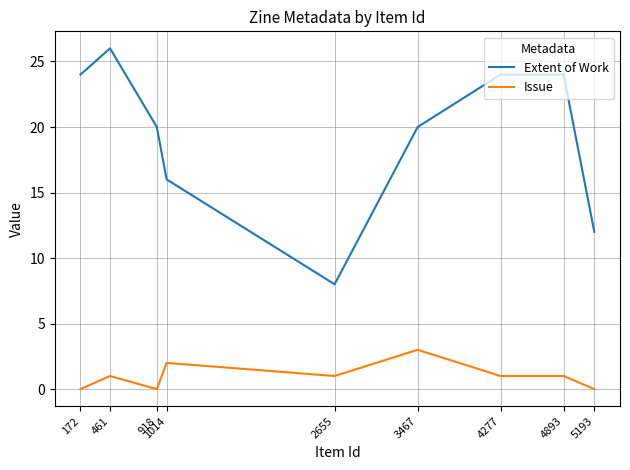

What is the sum of the Extent of Work values at 1014 and 4277?

40